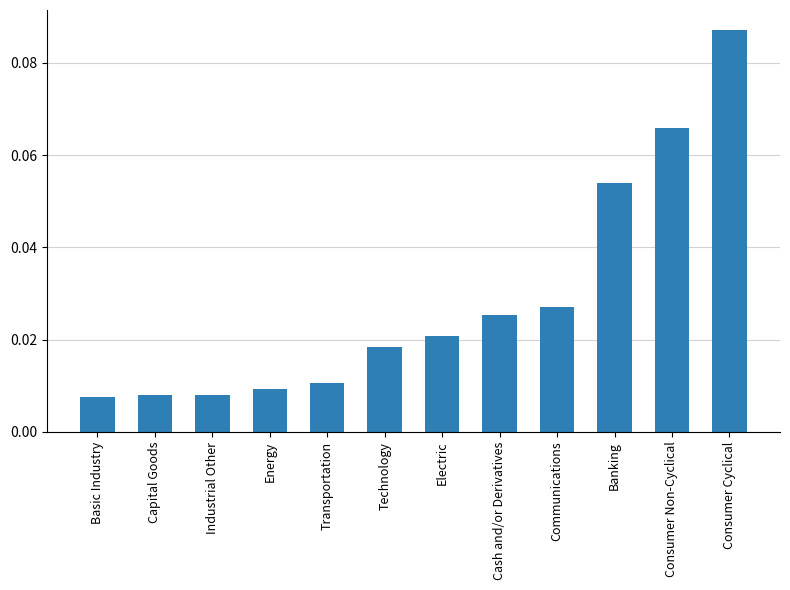

Reading left to right, extract all data points from this chart.

0.8	0.8	0.8	0.9	1.1	1.8	2.1	2.5	2.7	5.4	6.6	8.7